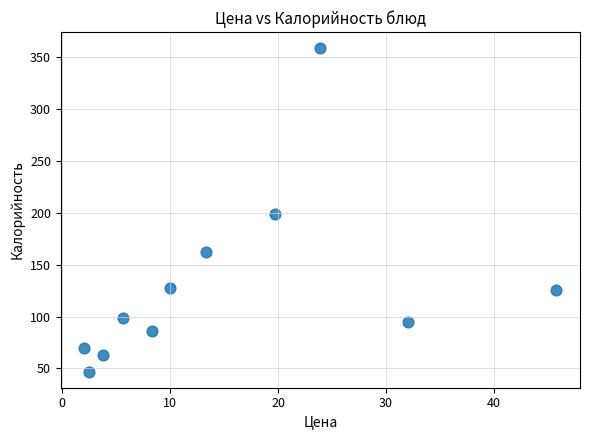

What is the range of Y values (max minus min)?

312.0